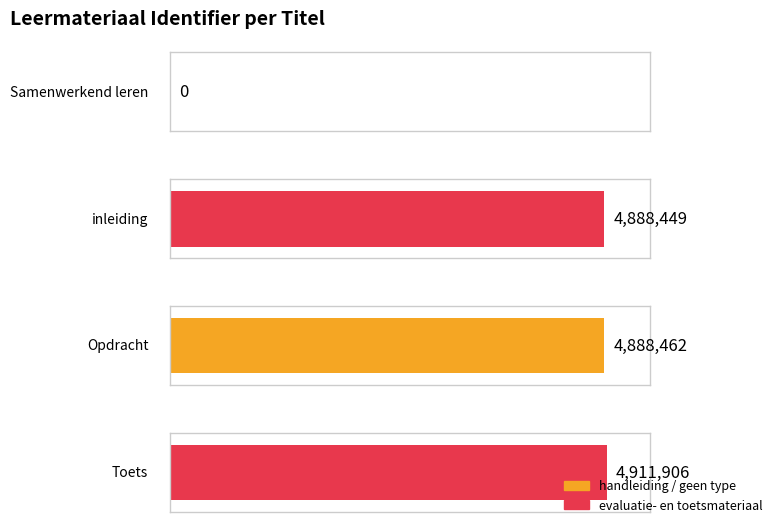

Rank the categories by value from highest to lowest.

Toets, Opdracht, inleiding, Samenwerkend leren